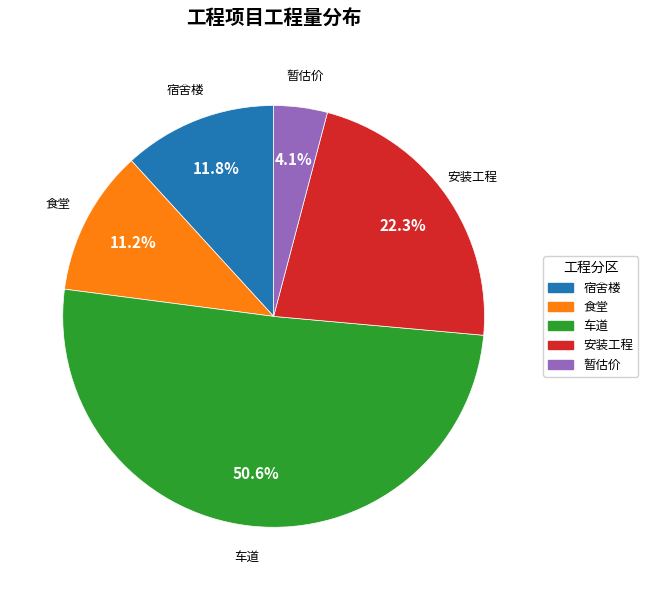

What is the largest slice in the pie chart?

车道